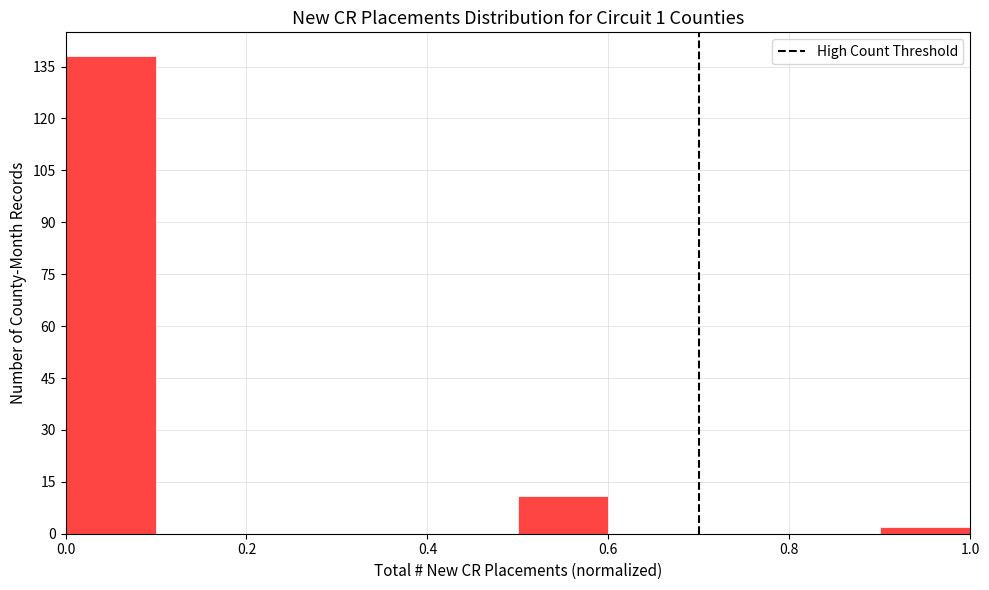

Reading left to right, list every bar in this chart as the range it spans on the x-axis followed by its height. The values are not printed on the chart, so give them approximately, as read against the axis.

0.0 to 0.1: 138
0.1 to 0.2: 0
0.2 to 0.3: 0
0.3 to 0.4: 0
0.4 to 0.5: 0
0.5 to 0.6: 12
0.6 to 0.7: 0
0.7 to 0.8: 0
0.8 to 0.9: 0
0.9 to 1.0: 2